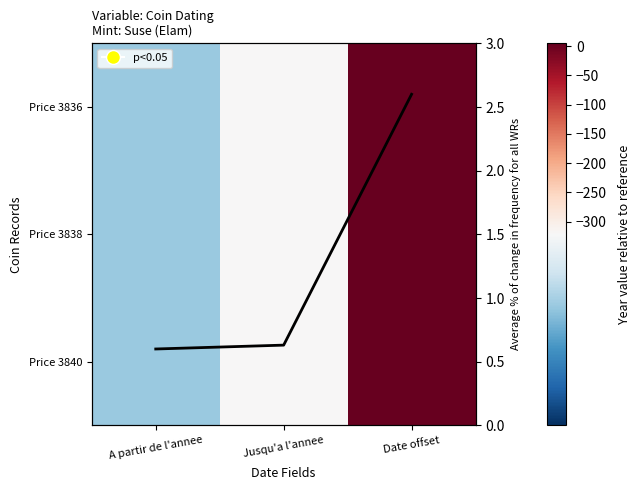

At which category is the sum across all series the highest?

Date offset